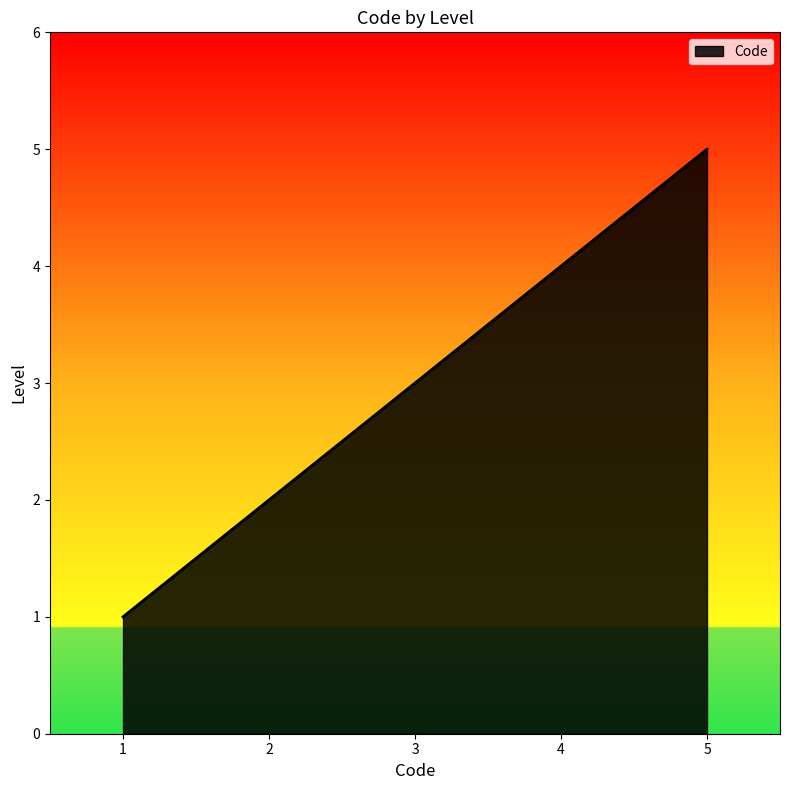

What is the change in value from 3 to 4?

+1